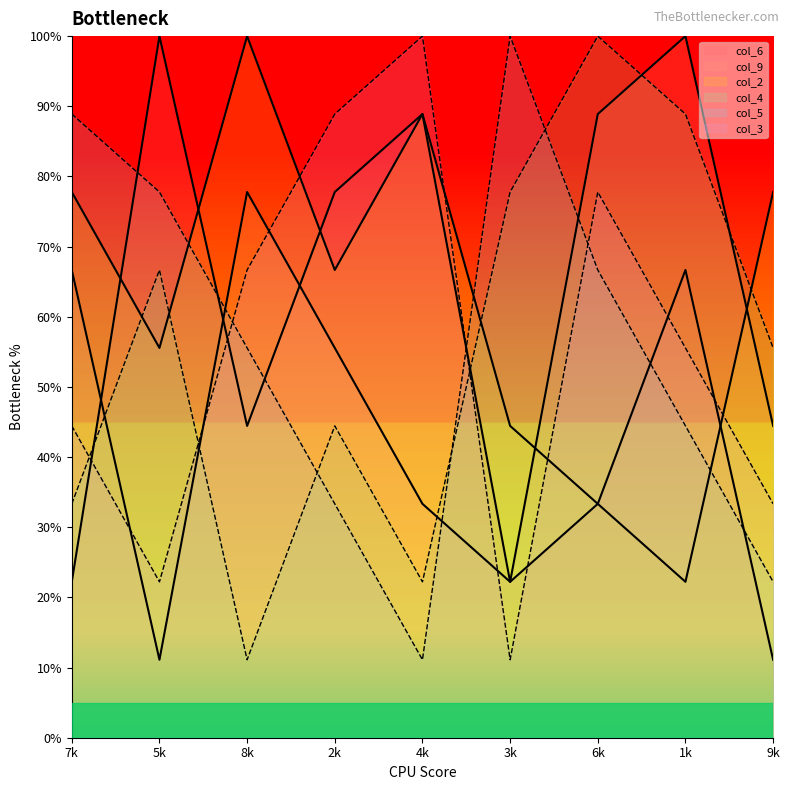

How many lines are shown in the chart?

6